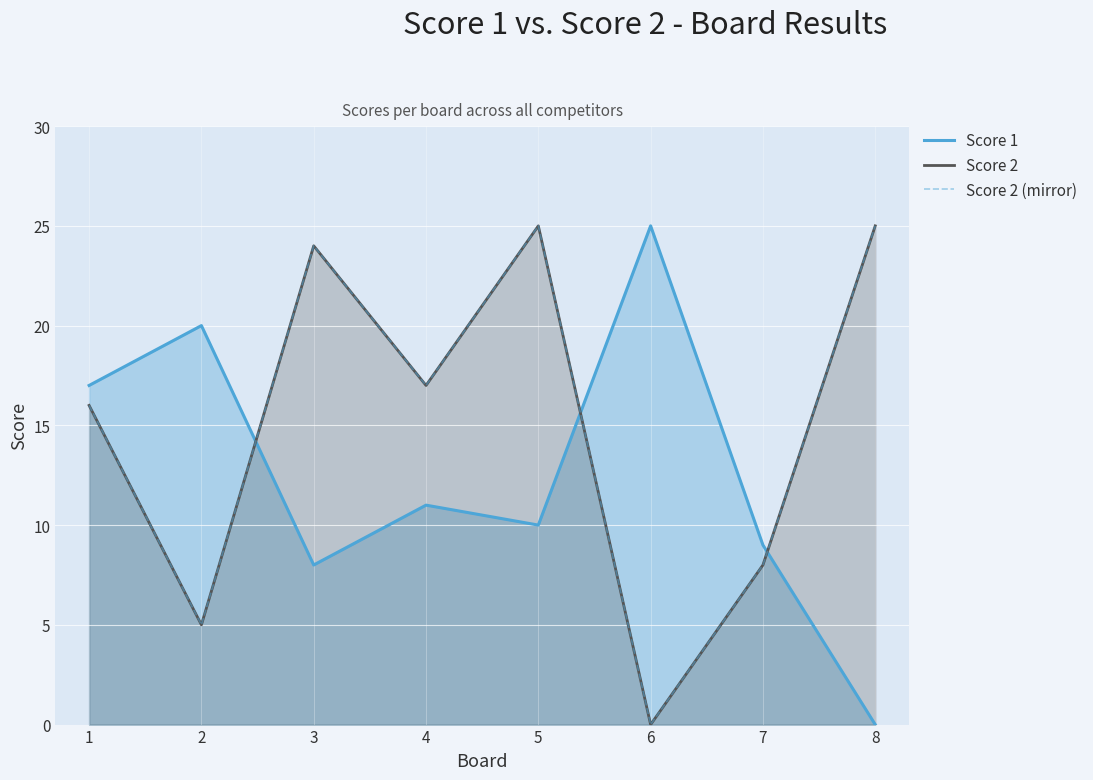

Which series has the largest range (max minus min)?

Score 1